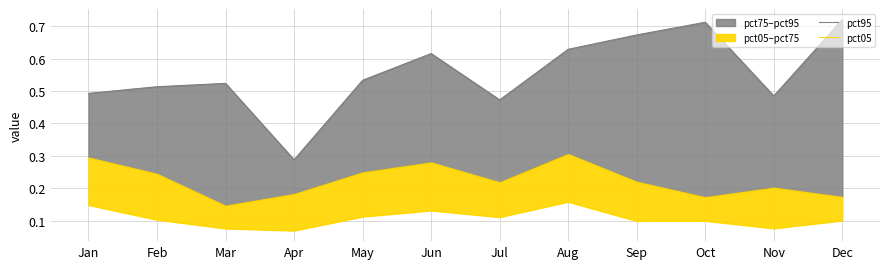

True or false: pct05 and pct95 intersect in this chart.

False